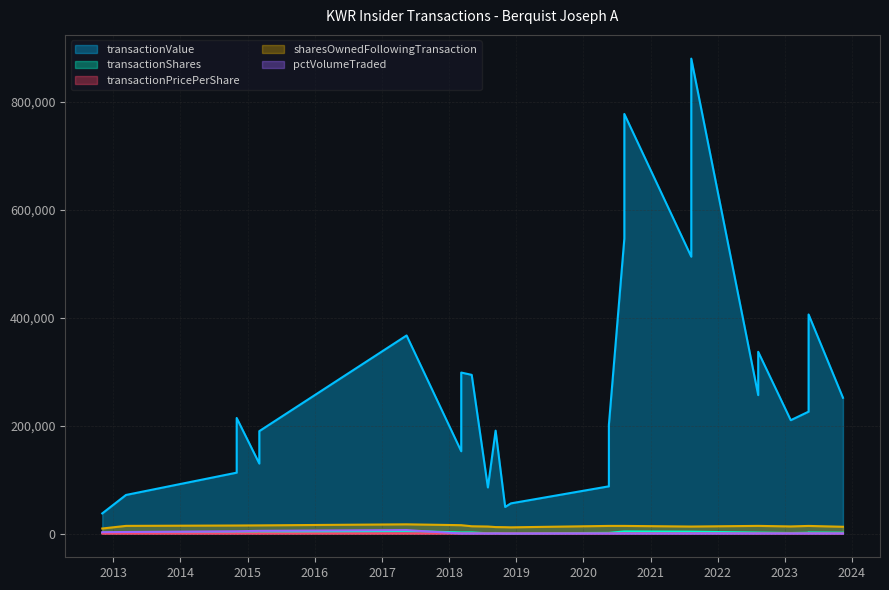

What value does the pctVolumeTraded series have at 2013-03-11?

2874.0